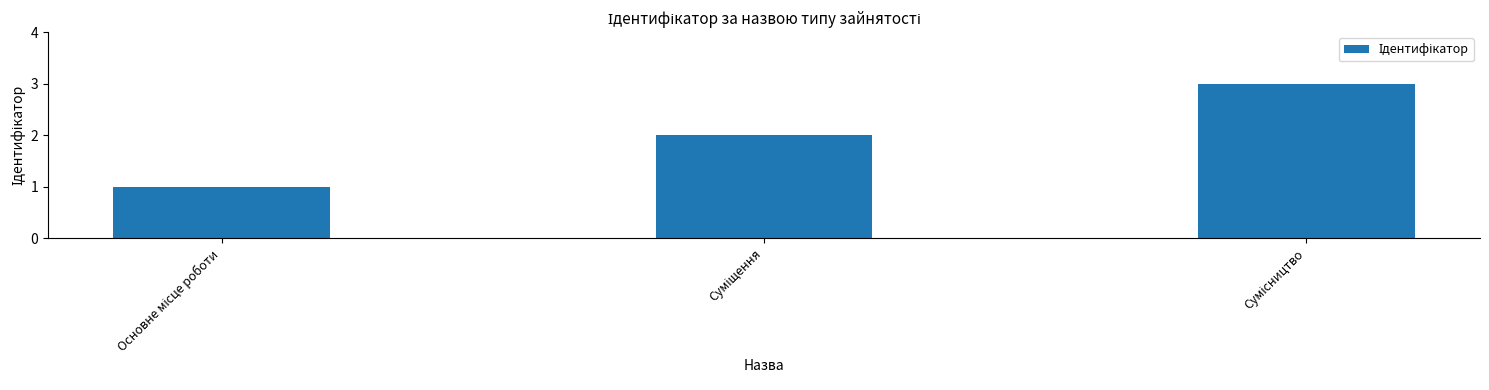

What is the greatest value displayed?

3